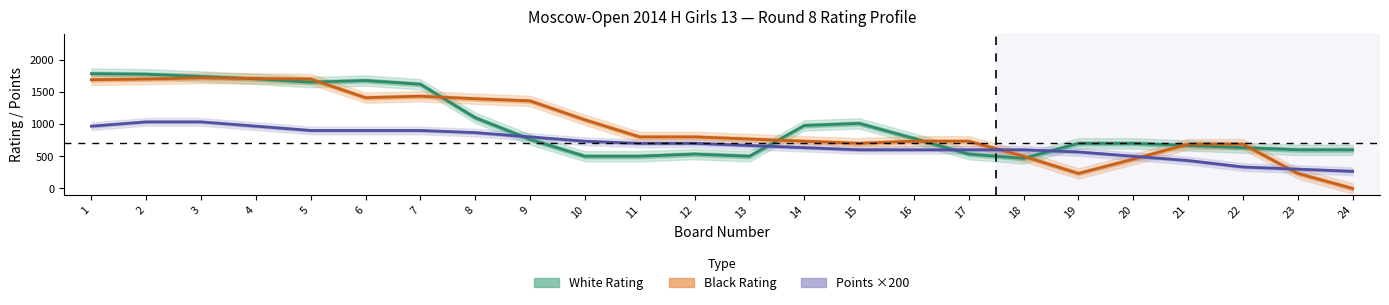

The value of White Rating at 4 is 1700.7. True or false?

True